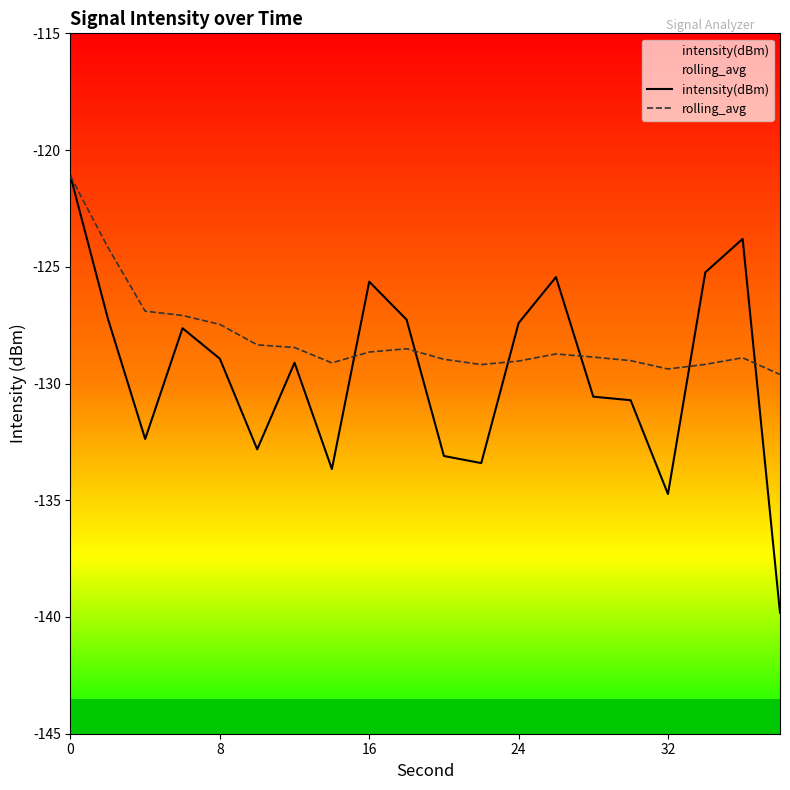

The intensity(dBm) series shows -121.1 at 0. True or false?

True